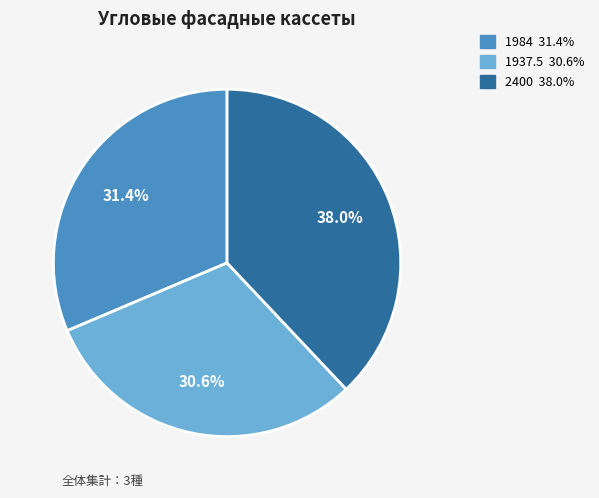

What percentage is NOT represented by 1984?

68.6%